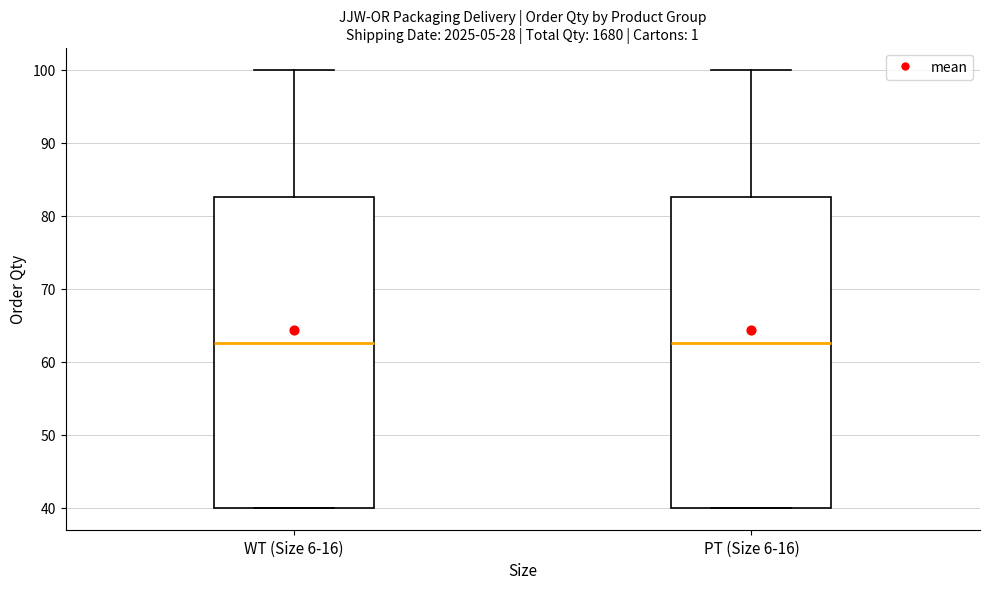

Reading left to right, transcribe this box plot: for each box, give where its median line is, the range the box spans, and where its two whiskers end, as read against the y-axis. The values are not printed on the chart, so give them approximately, as read against the axis.

WT (Size 6-16): median 63, box 40 to 83, whiskers 40 to 100
PT (Size 6-16): median 63, box 40 to 83, whiskers 40 to 100